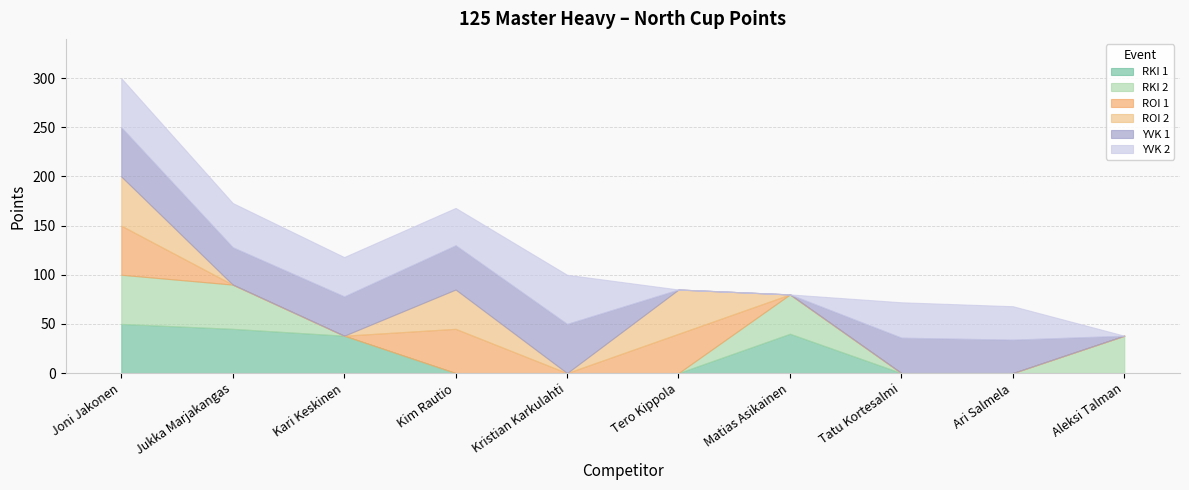

List the labels in order of YVK 2 value, largest first.

Joni Jakonen, Kristian Karkulahti, Jukka Marjakangas, Kari Keskinen, Kim Rautio, Tatu Kortesalmi, Ari Salmela, Tero Kippola, Matias Asikainen, Aleksi Talman